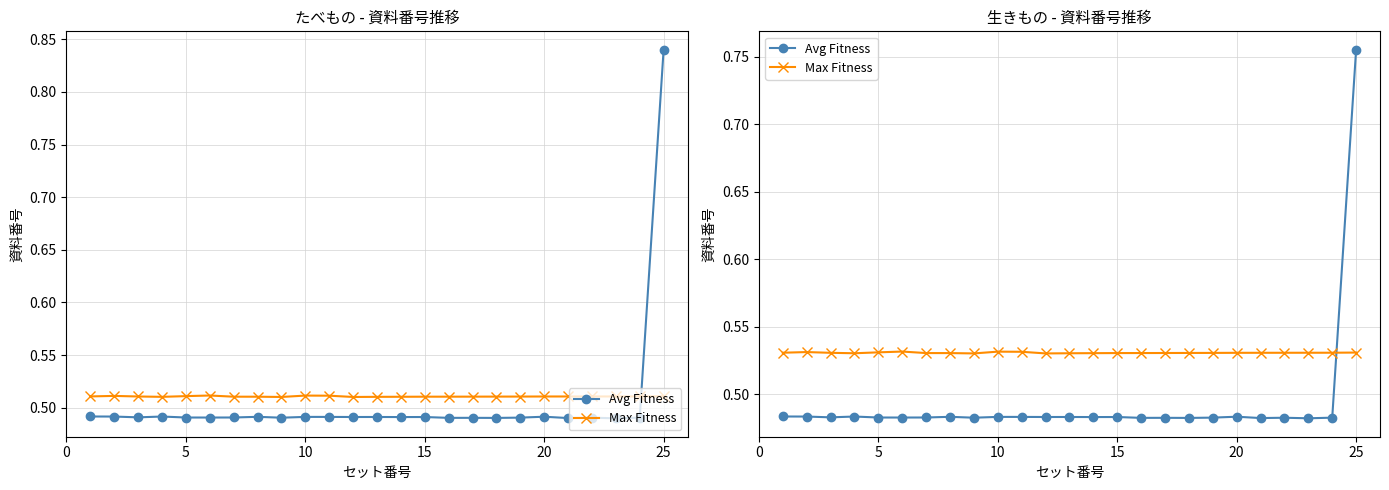

What is the sum of all Max Fitness values?

13.3